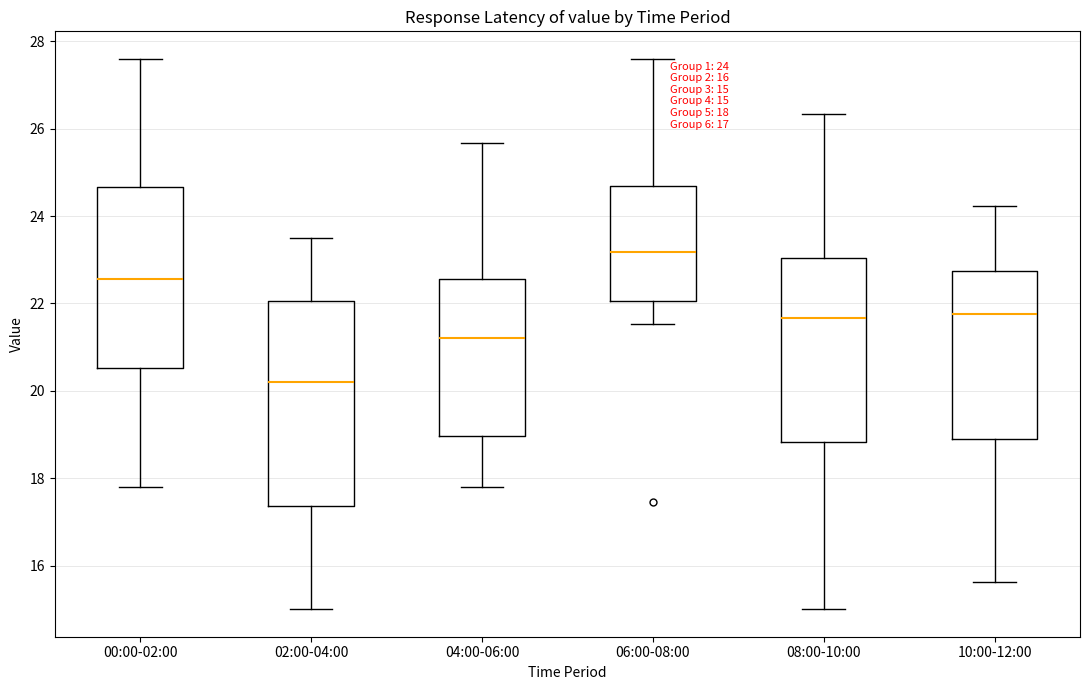

Which box has the highest median line?

06:00-08:00